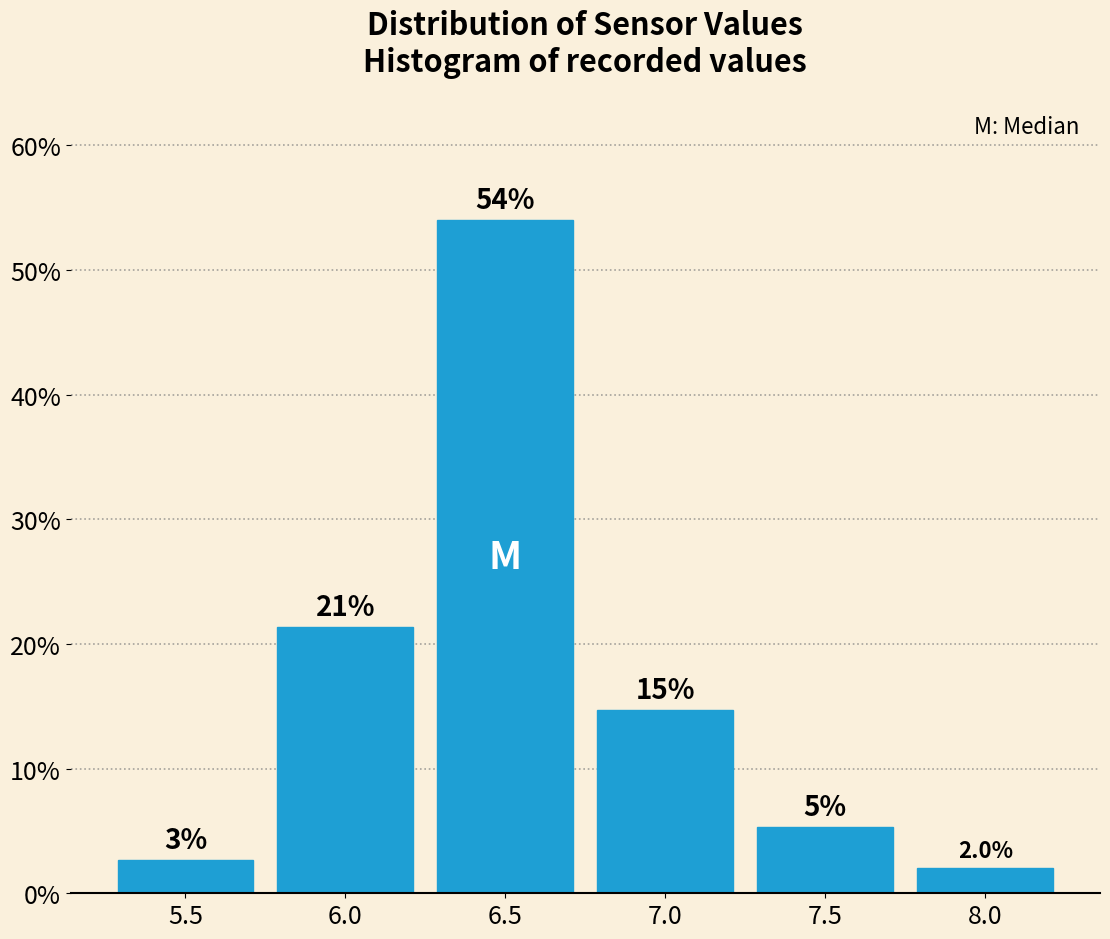

Does the chart contain any negative values?

No